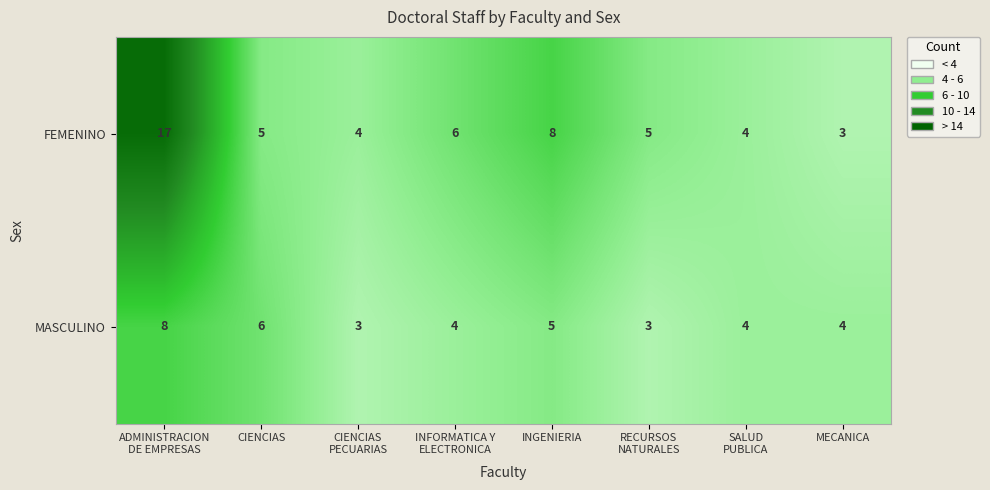

Reading left to right, transcribe all the data shown in this chart.

FEMENINO: 17	5	4	6	8	5	4	3
MASCULINO: 8	6	3	4	5	3	4	4